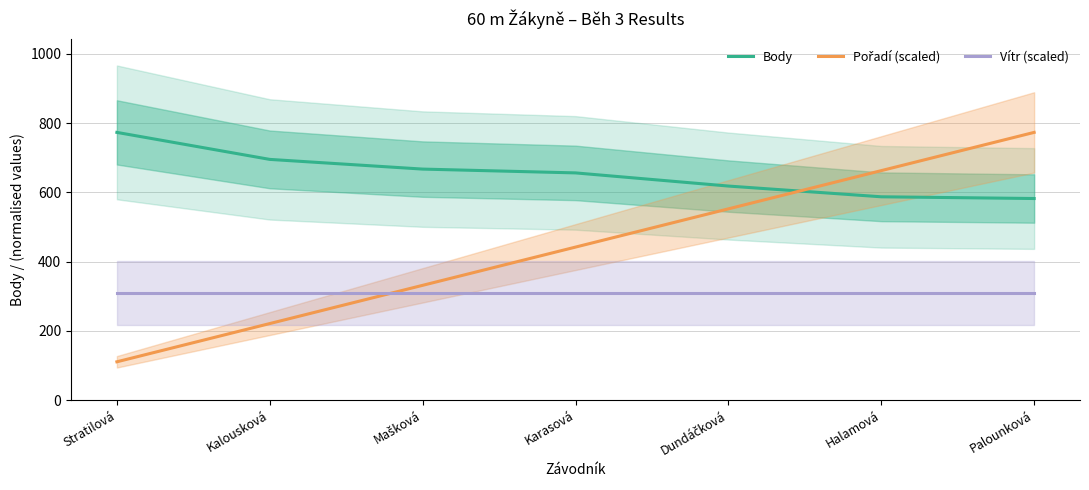

Read the Body value at Kalousková.

695.0